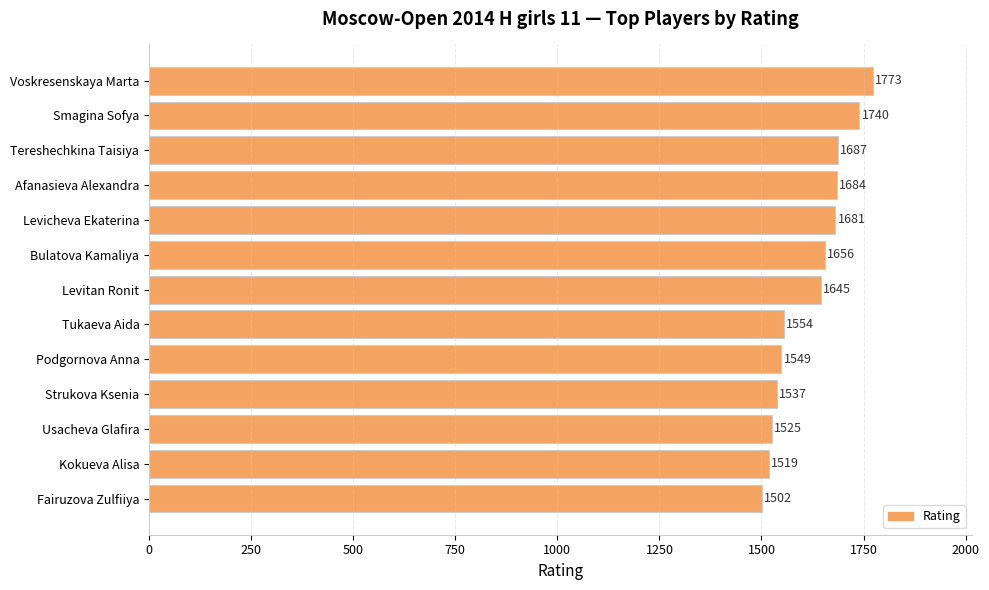

List the labels in order of value, largest first.

Voskresenskaya Marta, Smagina Sofya, Tereshechkina Taisiya, Afanasieva Alexandra, Levicheva Ekaterina, Bulatova Kamaliya, Levitan Ronit, Tukaeva Aida, Podgornova Anna, Strukova Ksenia, Usacheva Glafira, Kokueva Alisa, Fairuzova Zulfiiya